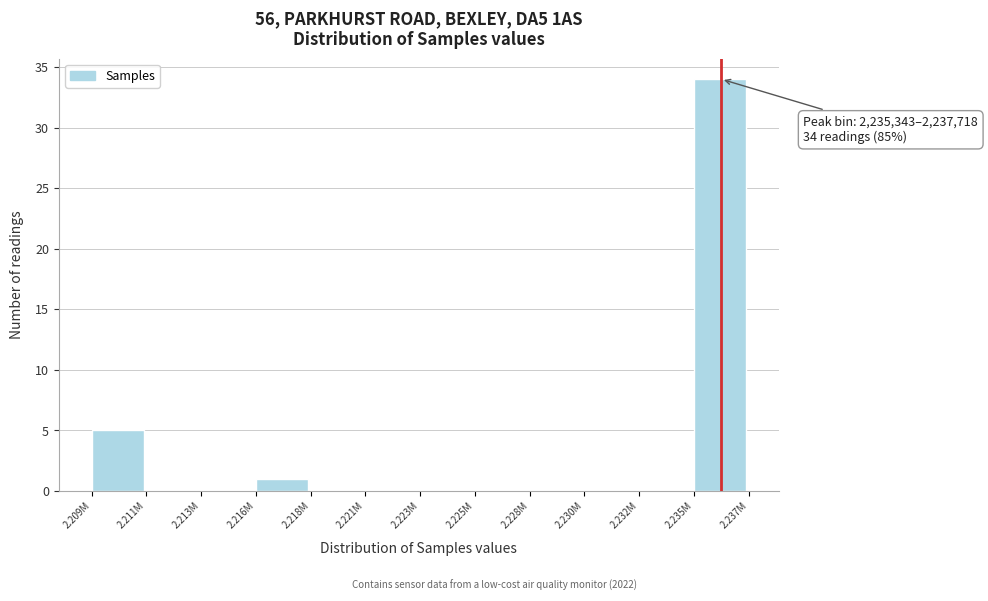

Reading right to left, what are all the values shown in this chart?

2.235M=34	2.232M=0	2.230M=0	2.228M=0	2.225M=0	2.223M=0	2.221M=0	2.218M=0	2.216M=1	2.213M=0	2.211M=0	2.209M=5